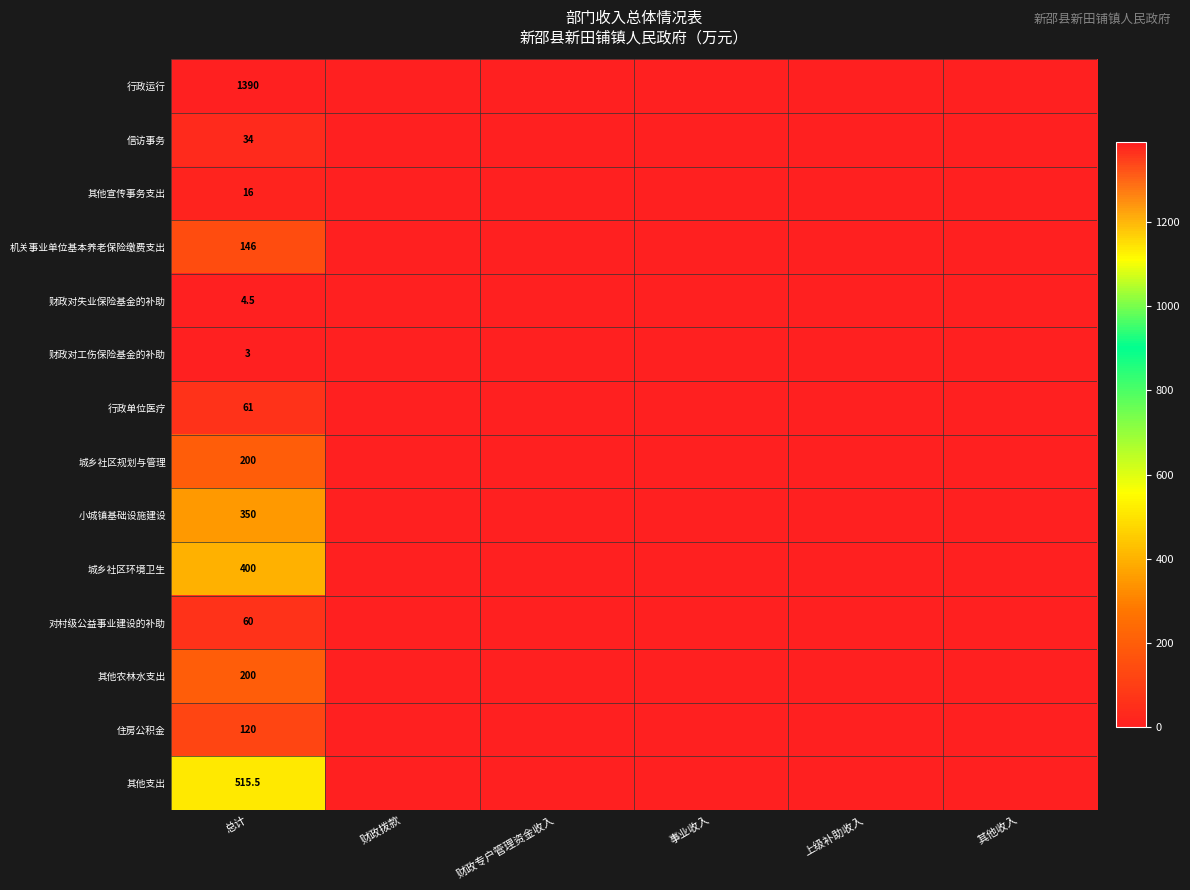

What is the spread (max minus min) of values at 总计?

1387.0